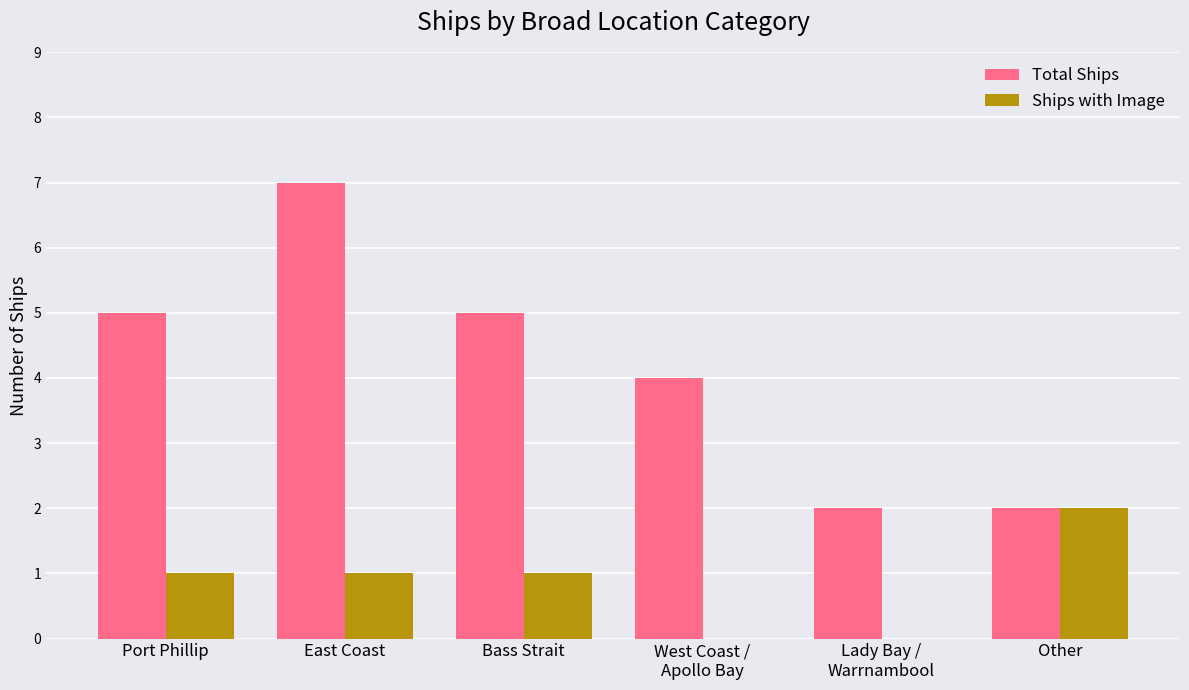

Reading left to right, transcribe all the data shown in this chart.

Total Ships: 5	7	5	4	2	2
Ships with Image: 1	1	1	0	0	2